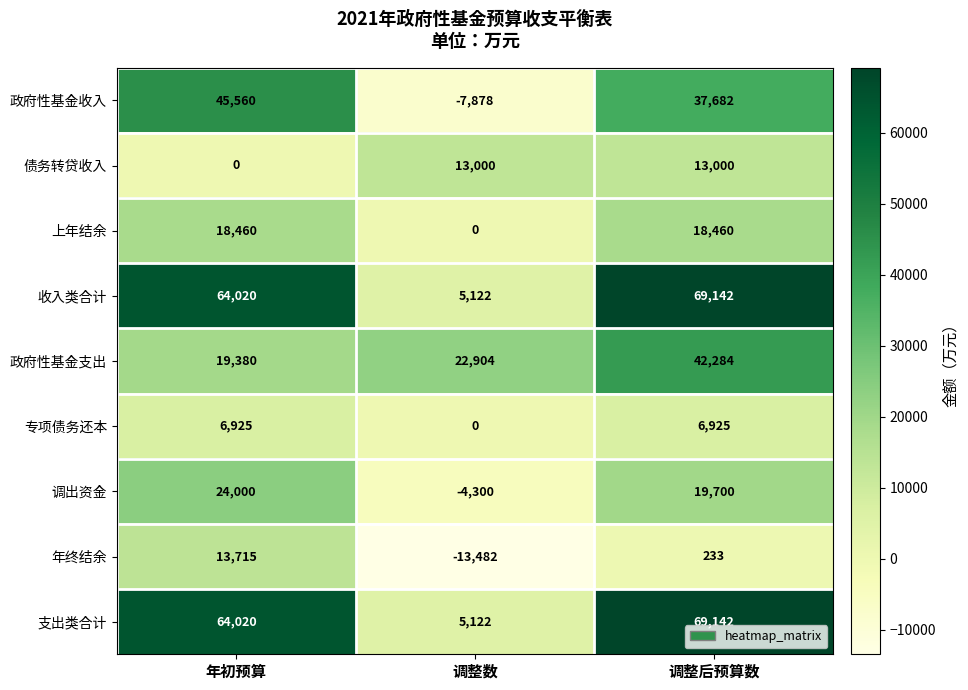

What is the difference between the highest and lowest values at 调整后预算数?

68909